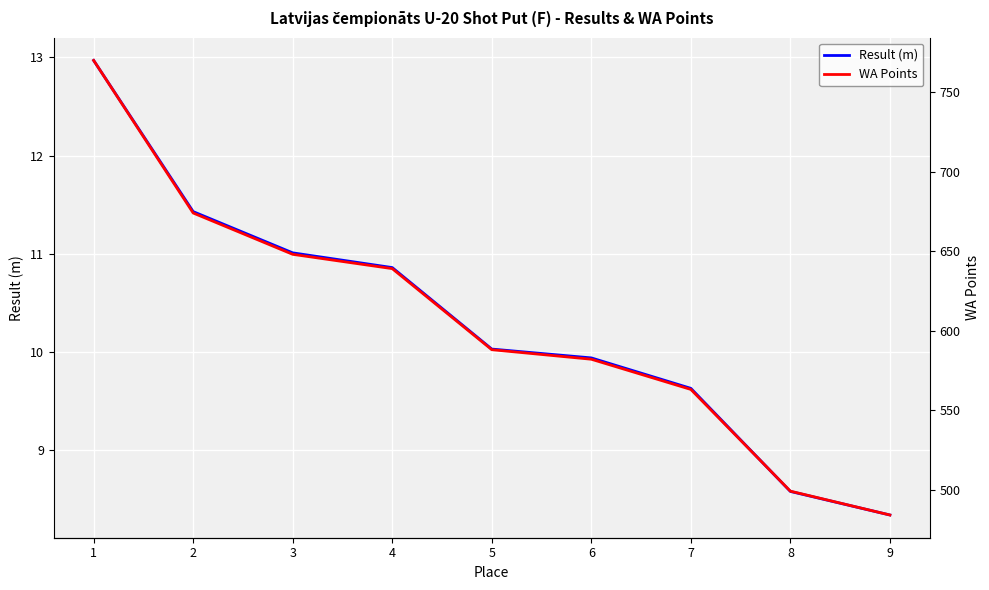

What is the maximum value for Result (m)?

13.0